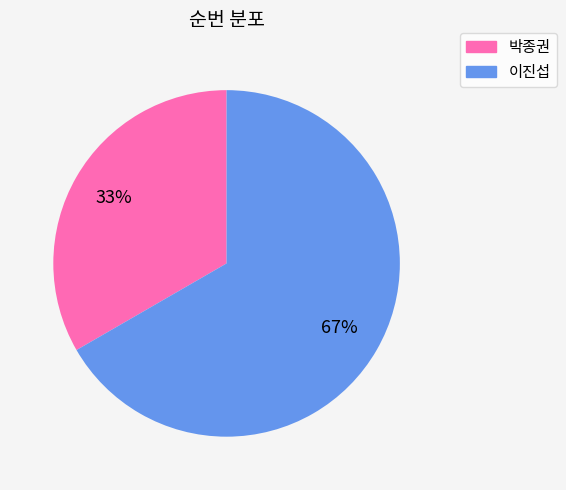

What is the smallest slice in the pie chart?

박종권